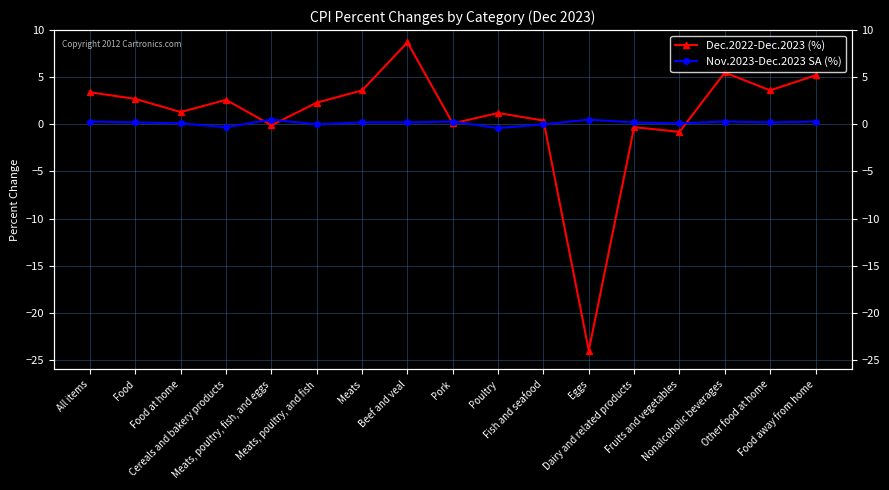

At which label does Nov.2023-Dec.2023 SA (%) first exceed 0?

All items